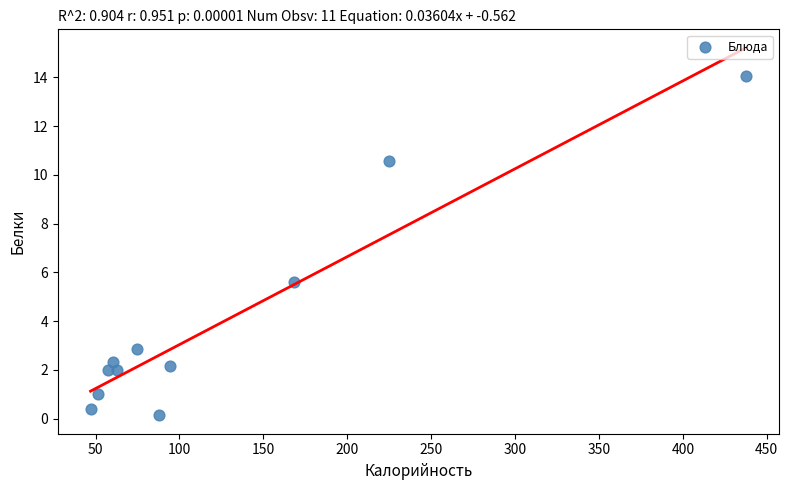

What Y value in the scatter plot is closest to 7?

5.6